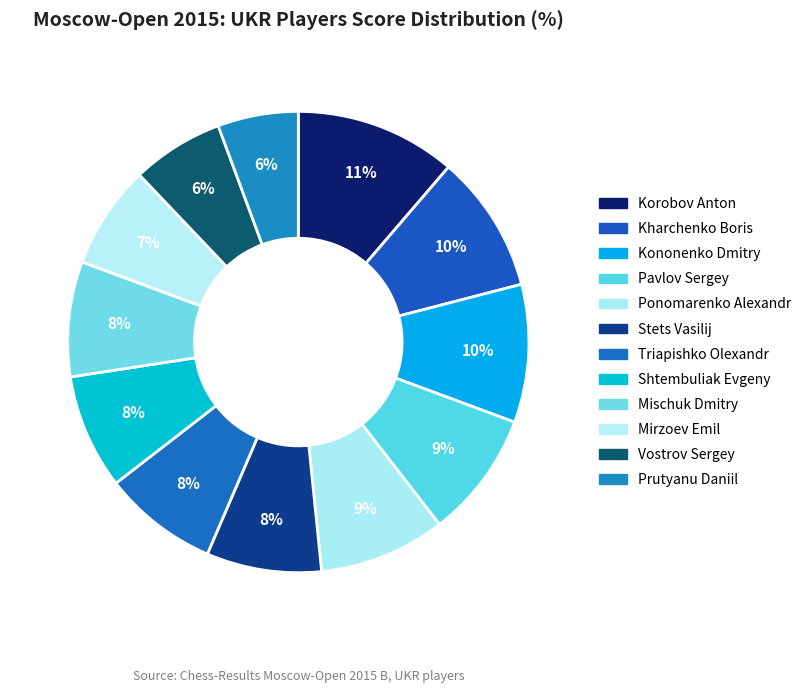

What percentage is NOT represented by Vostrov Sergey?

93.5%